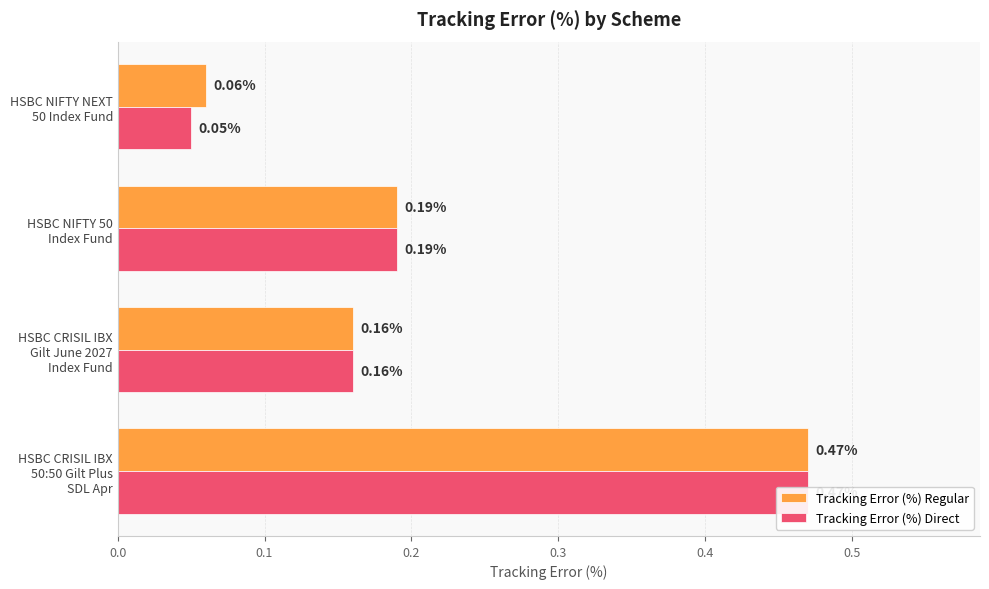

Which series has the widest spread of values?

Tracking Error (%) Direct